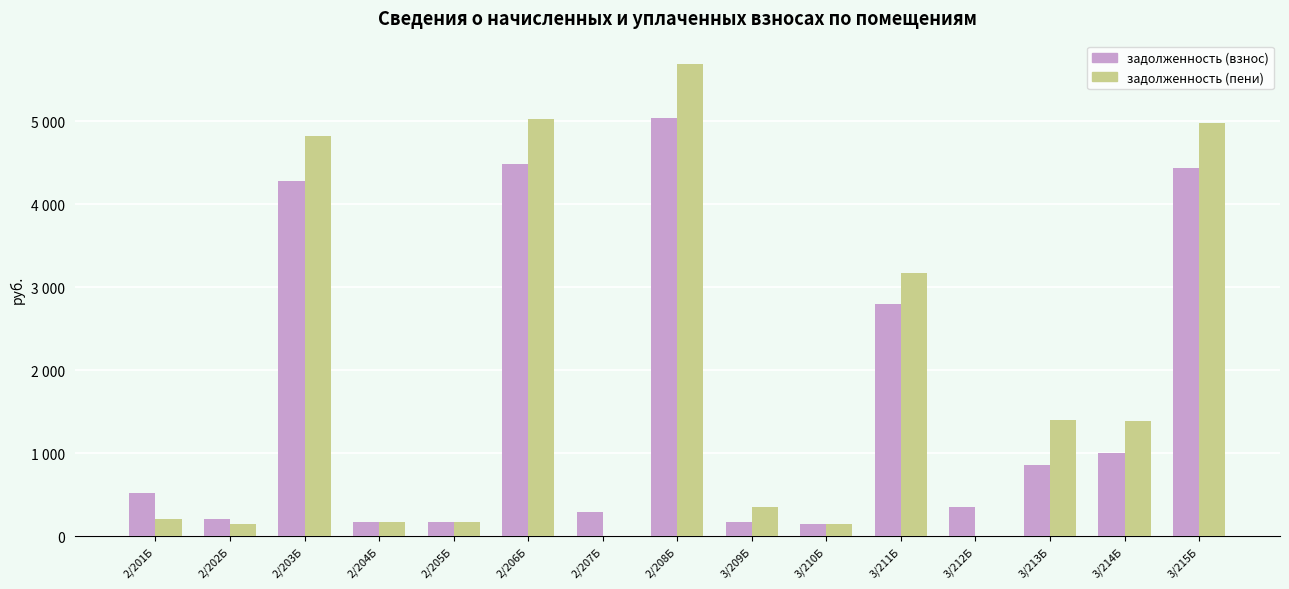

What is the label of the 6th bar from the right?

3/210Б